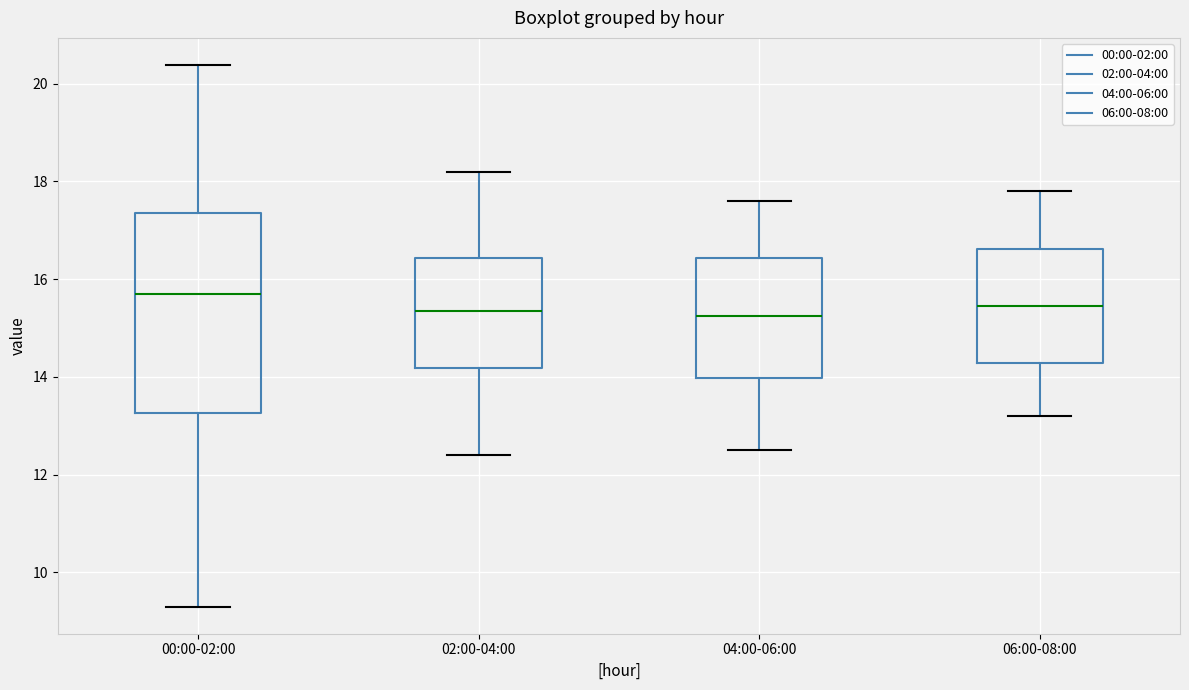

Reading left to right, transcribe this box plot: for each box, give where its median line is, the range the box spans, and where its two whiskers end, as read against the y-axis. The values are not printed on the chart, so give them approximately, as read against the axis.

00:00-02:00: median 15.6, box 13.2 to 17.4, whiskers 9.4 to 20.4
02:00-04:00: median 15.4, box 14.2 to 16.4, whiskers 12.4 to 18.2
04:00-06:00: median 15.2, box 14.0 to 16.4, whiskers 12.6 to 17.6
06:00-08:00: median 15.4, box 14.2 to 16.6, whiskers 13.2 to 17.8